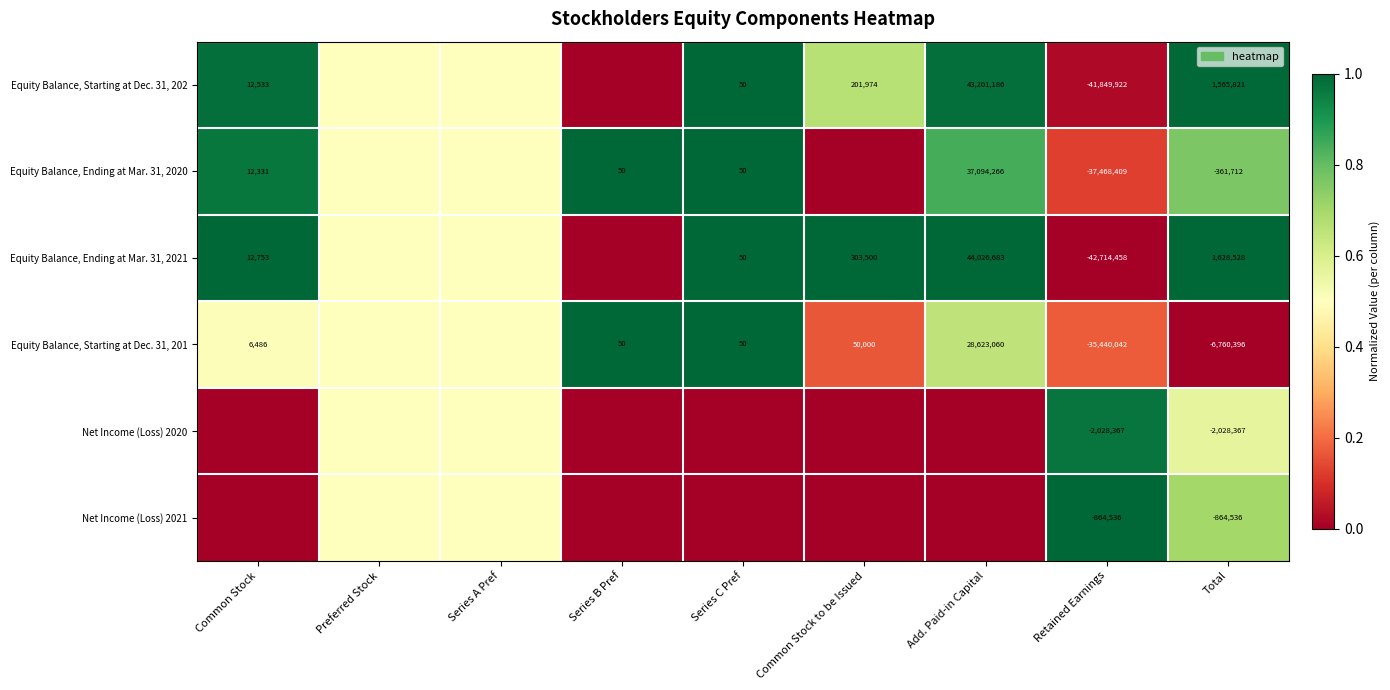

The Equity Balance, Starting at Dec. 31, 202 series shows 961071.0 at Total. True or false?

False